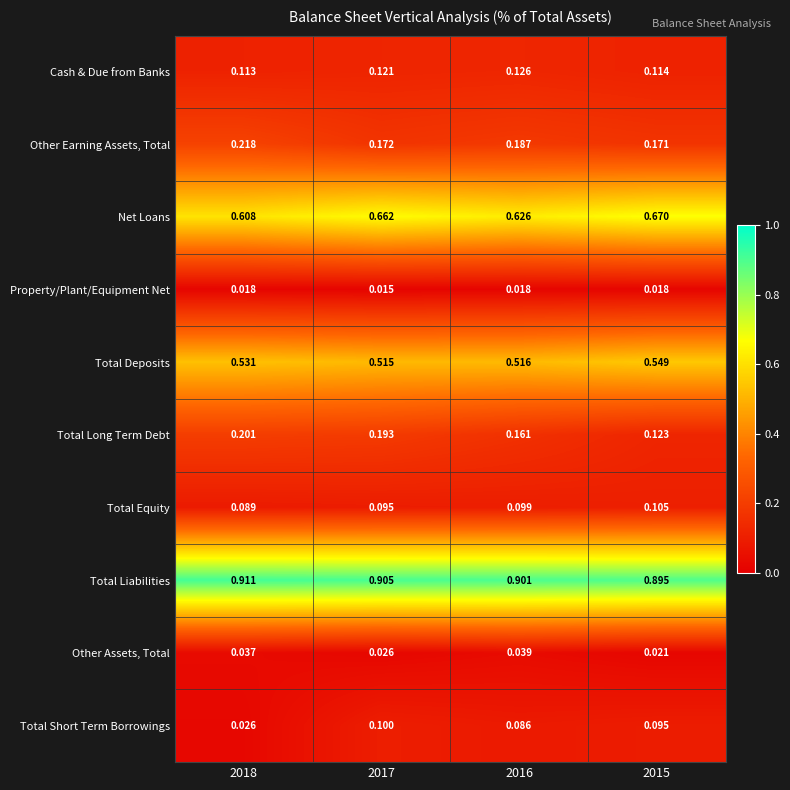

Rank the series by their maximum value, from highest to lowest.

Total Liabilities, Net Loans, Total Deposits, Other Earning Assets, Total, Total Long Term Debt, Cash & Due from Banks, Total Equity, Total Short Term Borrowings, Other Assets, Total, Property/Plant/Equipment Net